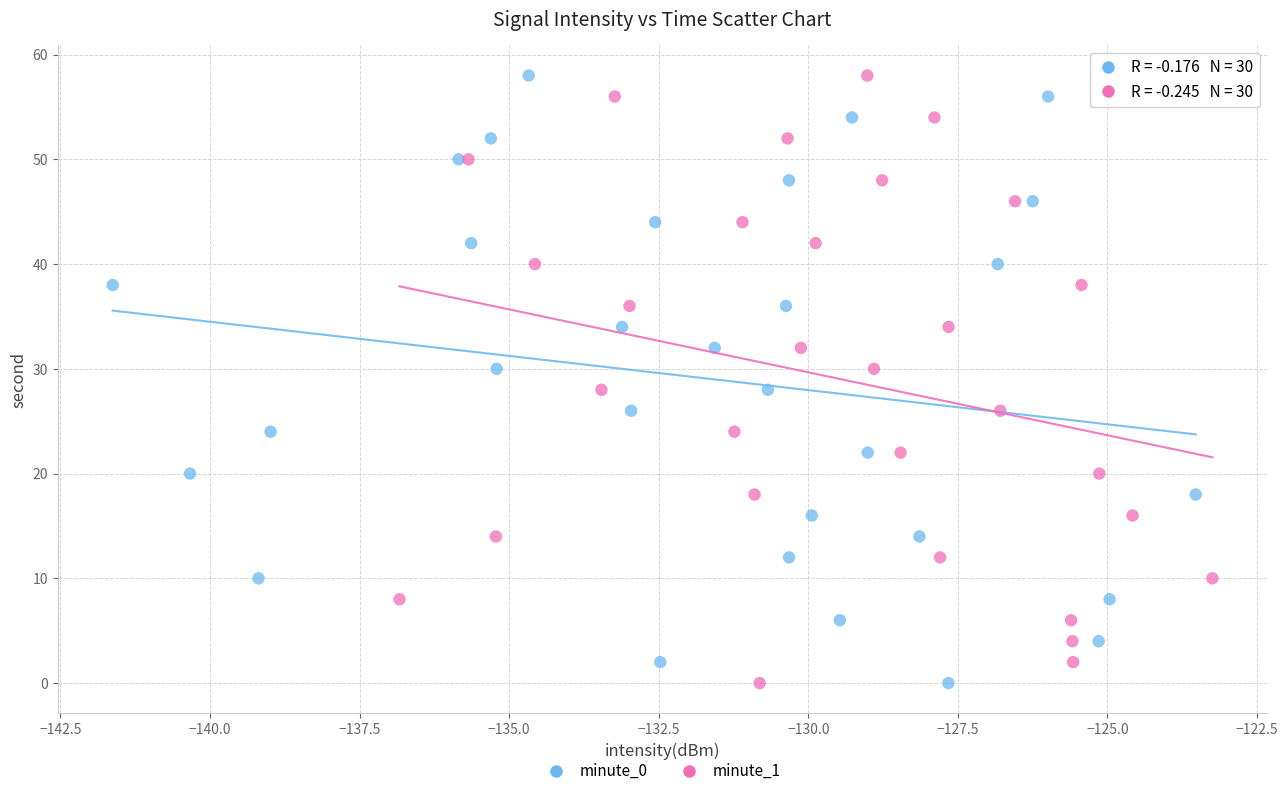

What are all the series names shown in the legend?

minute_0, minute_1